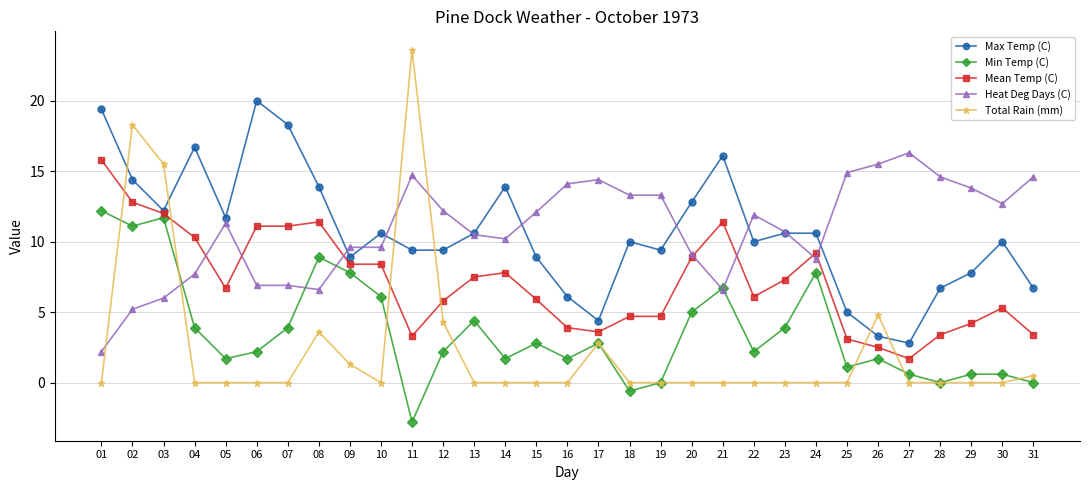

The Mean Temp (C) series shows 1.8 at 16. True or false?

False